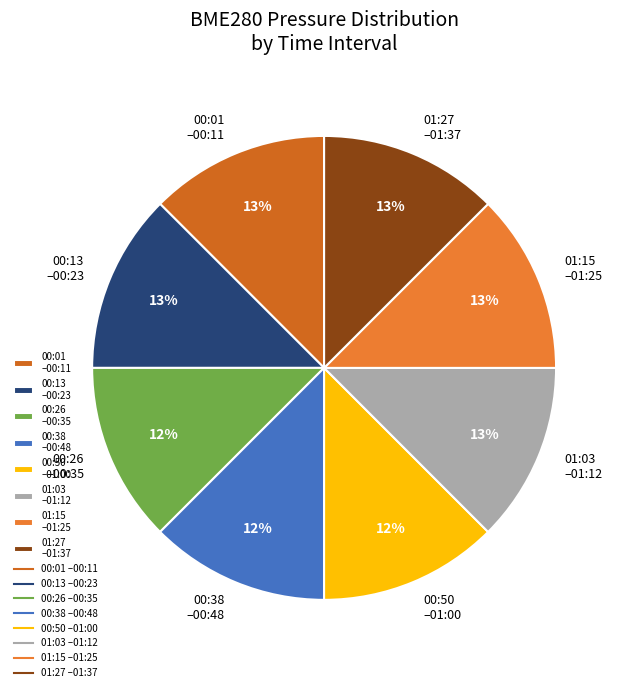

Is the sum of 00:50 –01:00 and 01:15 –01:25 greater than half?

No